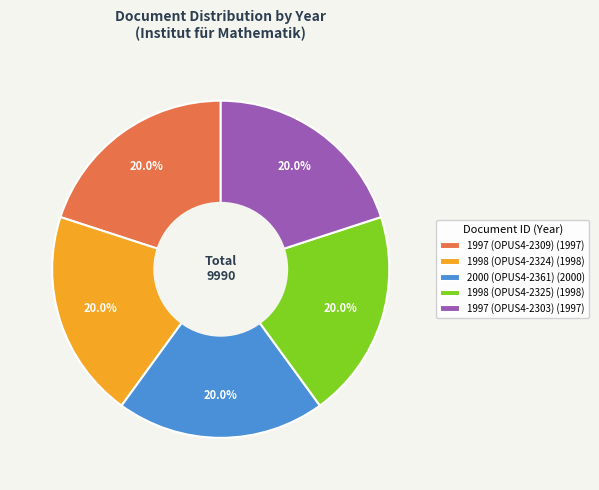

What is the total percentage of 1997 (OPUS4-2303) (1997) and 1998 (OPUS4-2324) (1998)?

40.0%